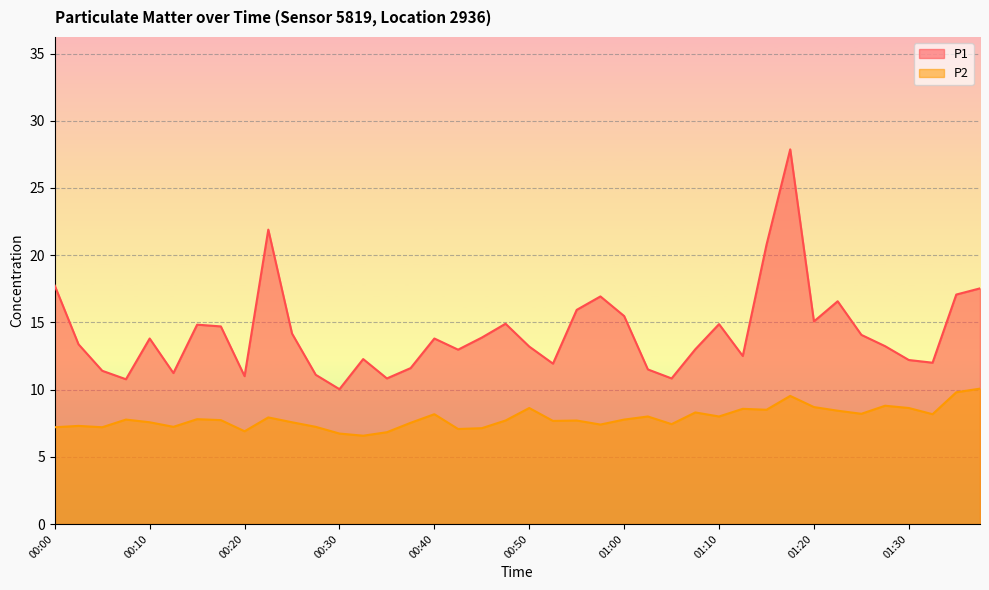

At which label does P2 reach its minimum?

00:32